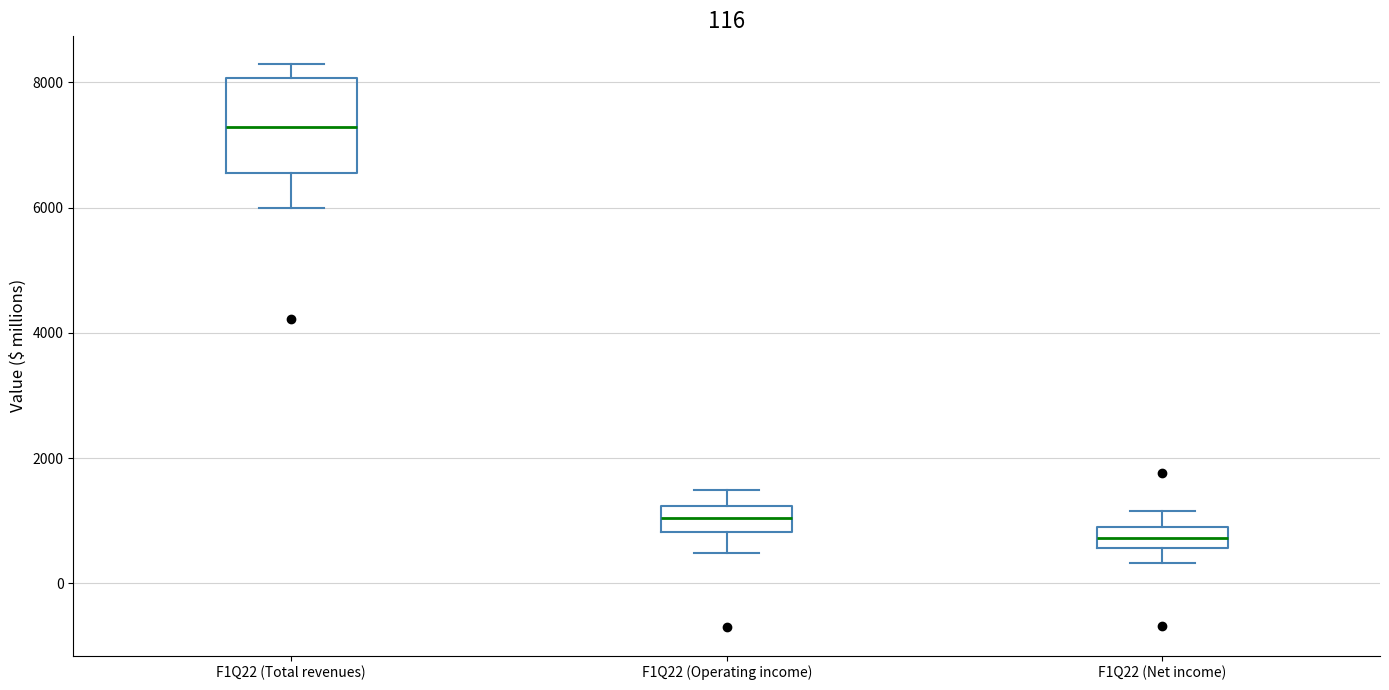

Which box is the tallest, from its lower edge to its upper edge?

F1Q22 (Total revenues)